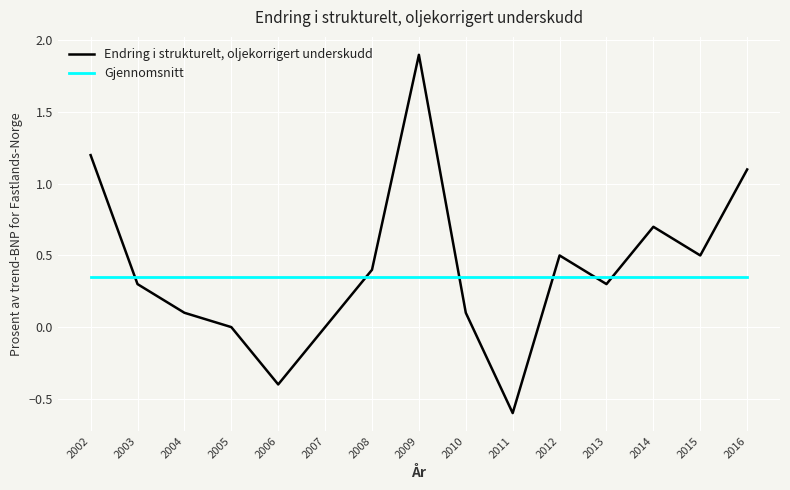

Is it true that Gjennomsnitt equals 0.6 at 2016?

False